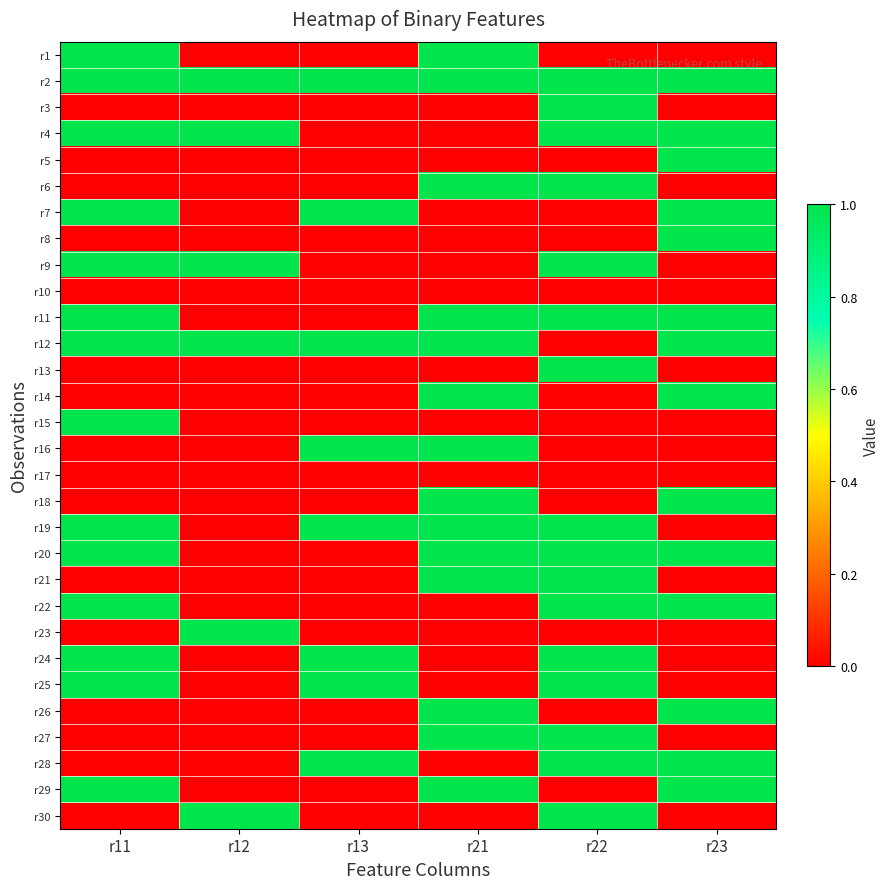

Reading left to right, list all the values displayed in this chart.

r1: r11=1	r12=0	r13=0	r21=1	r22=0	r23=0
r2: r11=1	r12=1	r13=1	r21=1	r22=1	r23=1
r3: r11=0	r12=0	r13=0	r21=0	r22=1	r23=0
r4: r11=1	r12=1	r13=0	r21=0	r22=1	r23=1
r5: r11=0	r12=0	r13=0	r21=0	r22=0	r23=1
r6: r11=0	r12=0	r13=0	r21=1	r22=1	r23=0
r7: r11=1	r12=0	r13=1	r21=0	r22=0	r23=1
r8: r11=0	r12=0	r13=0	r21=0	r22=0	r23=1
r9: r11=1	r12=1	r13=0	r21=0	r22=1	r23=0
r10: r11=0	r12=0	r13=0	r21=0	r22=0	r23=0
r11: r11=1	r12=0	r13=0	r21=1	r22=1	r23=1
r12: r11=1	r12=1	r13=1	r21=1	r22=0	r23=1
r13: r11=0	r12=0	r13=0	r21=0	r22=1	r23=0
r14: r11=0	r12=0	r13=0	r21=1	r22=0	r23=1
r15: r11=1	r12=0	r13=0	r21=0	r22=0	r23=0
r16: r11=0	r12=0	r13=1	r21=1	r22=0	r23=0
r17: r11=0	r12=0	r13=0	r21=0	r22=0	r23=0
r18: r11=0	r12=0	r13=0	r21=1	r22=0	r23=1
r19: r11=1	r12=0	r13=1	r21=1	r22=1	r23=0
r20: r11=1	r12=0	r13=0	r21=1	r22=1	r23=1
r21: r11=0	r12=0	r13=0	r21=1	r22=1	r23=0
r22: r11=1	r12=0	r13=0	r21=0	r22=1	r23=1
r23: r11=0	r12=1	r13=0	r21=0	r22=0	r23=0
r24: r11=1	r12=0	r13=1	r21=0	r22=1	r23=0
r25: r11=1	r12=0	r13=1	r21=0	r22=1	r23=0
r26: r11=0	r12=0	r13=0	r21=1	r22=0	r23=1
r27: r11=0	r12=0	r13=0	r21=1	r22=1	r23=0
r28: r11=0	r12=0	r13=1	r21=0	r22=1	r23=1
r29: r11=1	r12=0	r13=0	r21=1	r22=0	r23=1
r30: r11=0	r12=1	r13=0	r21=0	r22=1	r23=0